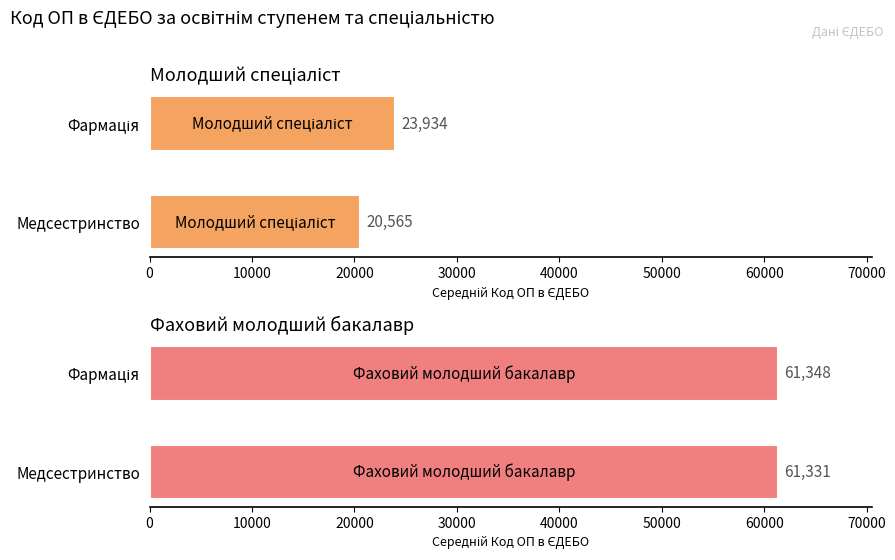

Does the chart contain any negative values?

No